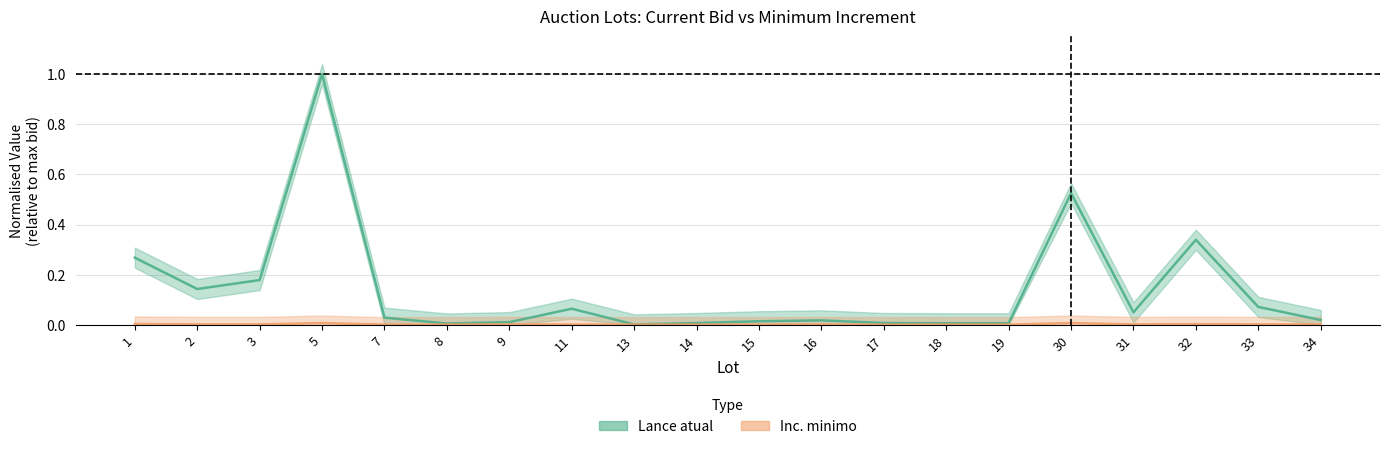

What is the value of the Lance atual point at the 4th from the left?

1.0